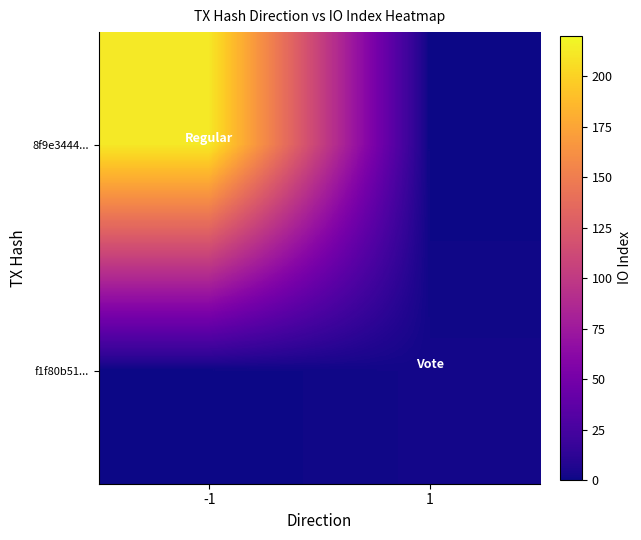

Which series changed the most between -1 and 1?

8f9e3444...